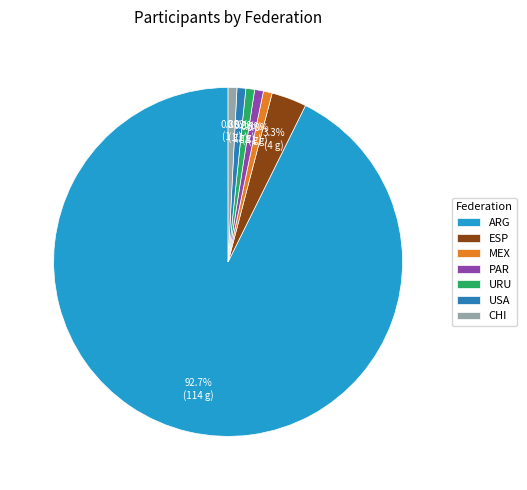

Is it true that URU is 1% of the pie?

True